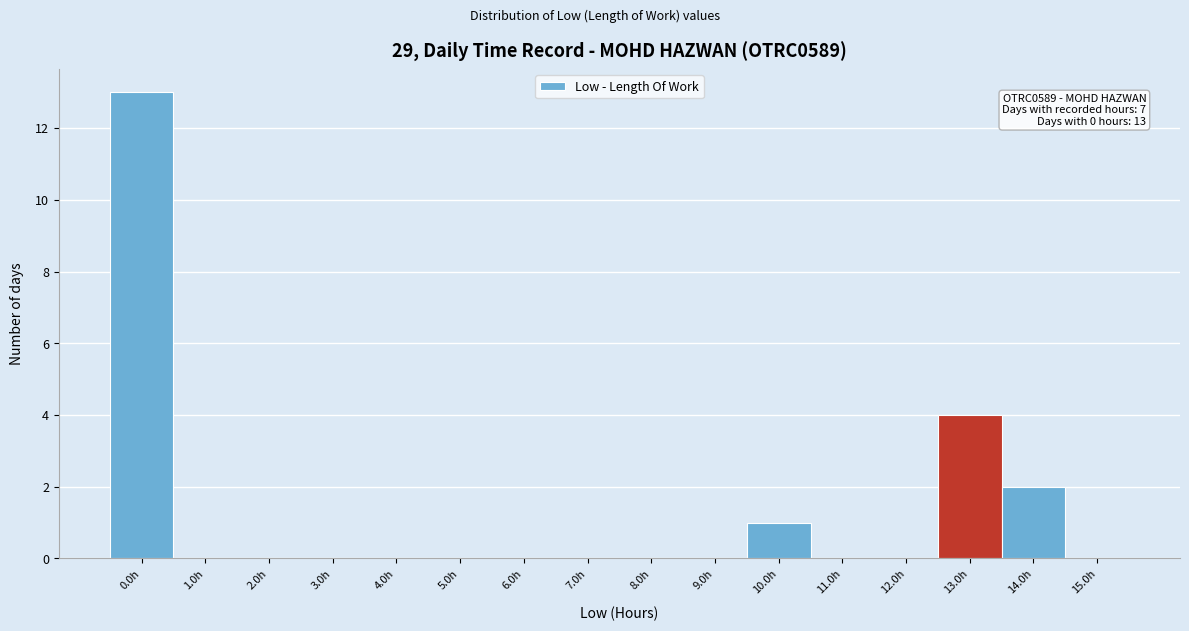

Reading left to right, list all the values displayed in this chart.

0.0h=13	1.0h=0	2.0h=0	3.0h=0	4.0h=0	5.0h=0	6.0h=0	7.0h=0	8.0h=0	9.0h=0	10.0h=1	11.0h=0	12.0h=0	13.0h=4	14.0h=2	15.0h=0